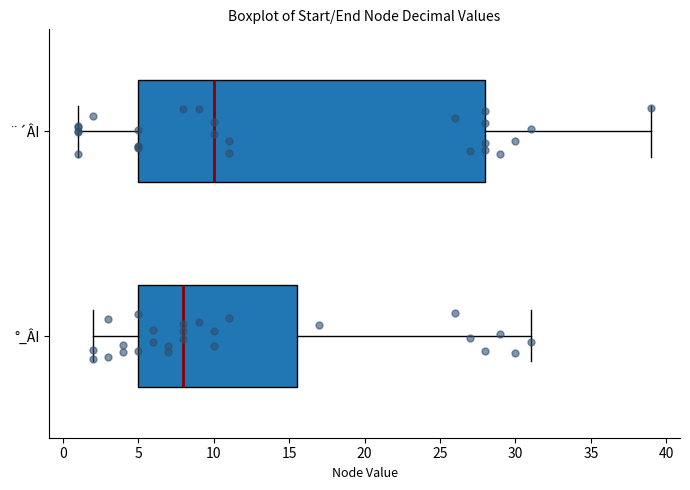

Which box has the furthest to the left median line?

°_ÂI